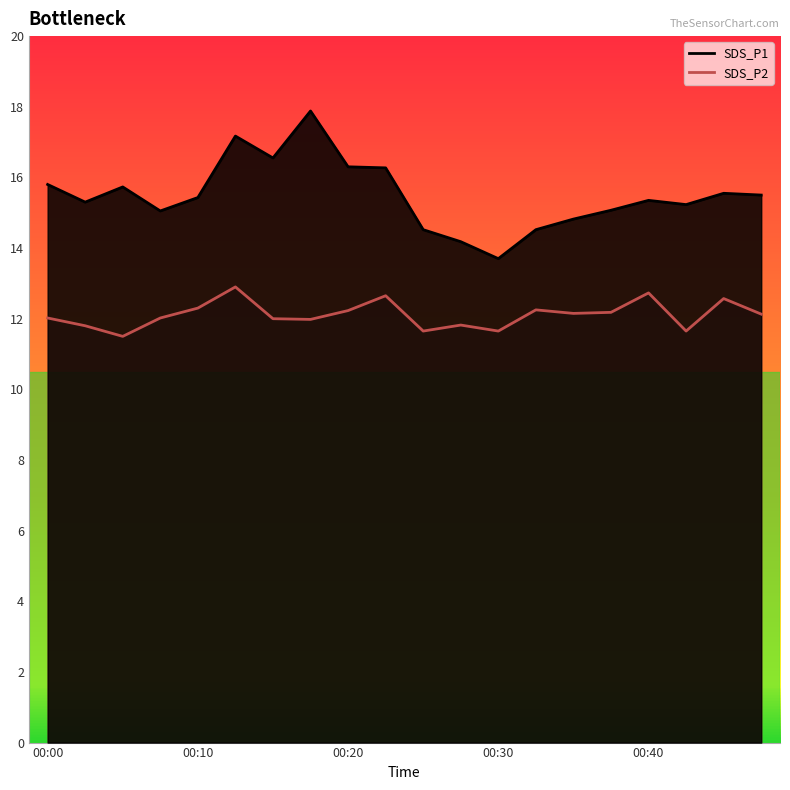

Is it true that SDS_P1 equals 15.2 at 00:42?

True